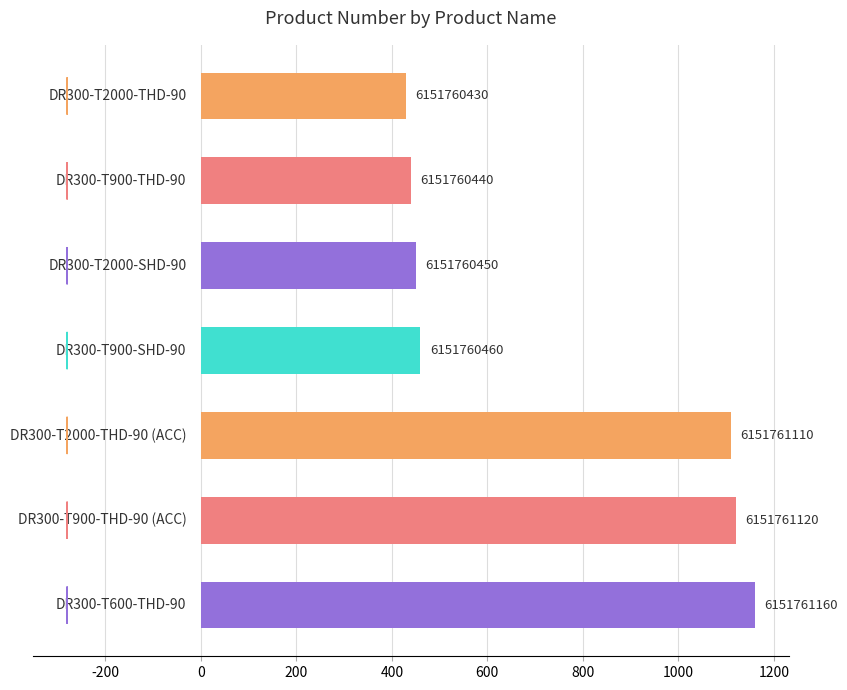

Between 400 and 200, which is larger?

400